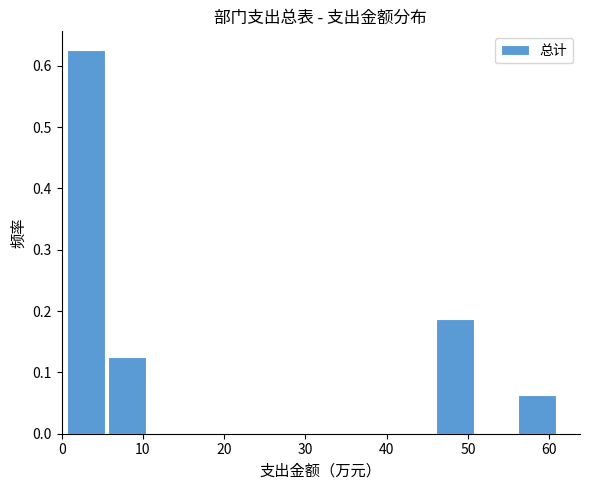

Reading left to right, transcribe this chart: for each bar, give the range it covers on the x-axis and its height. Neither the bar edges nor the heights are printed on the chart, so give them approximately, as read against the axes.

1 to 6: 0.63
6 to 11: 0.13
11 to 16: 0
16 to 21: 0
21 to 26: 0
26 to 31: 0
31 to 36: 0
36 to 41: 0
41 to 46: 0
46 to 51: 0.19
51 to 56: 0
56 to 61: 0.06